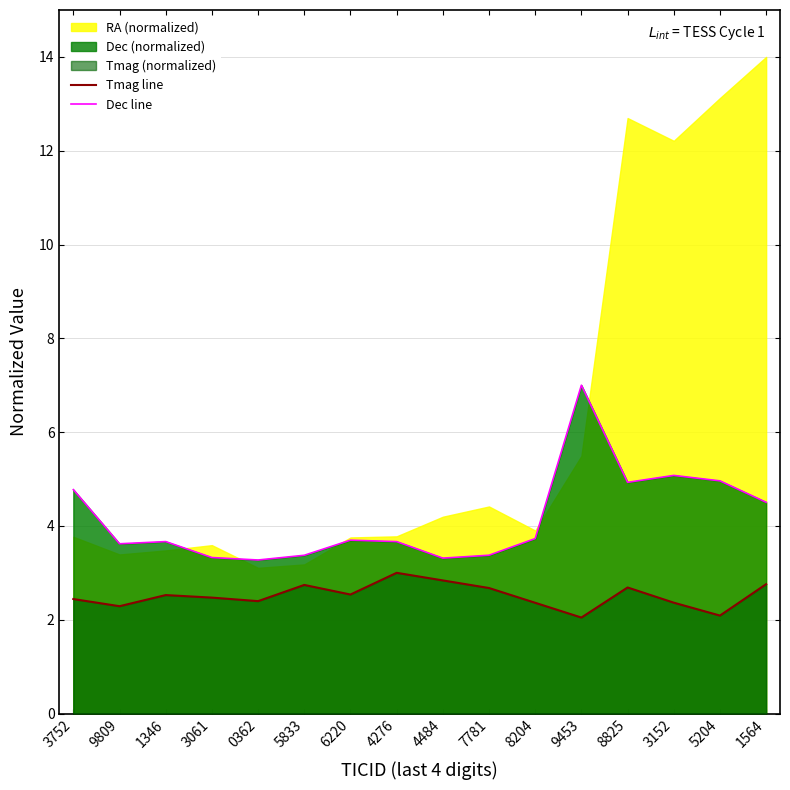

What is the approximate value of Tmag line at 6220?

2.5